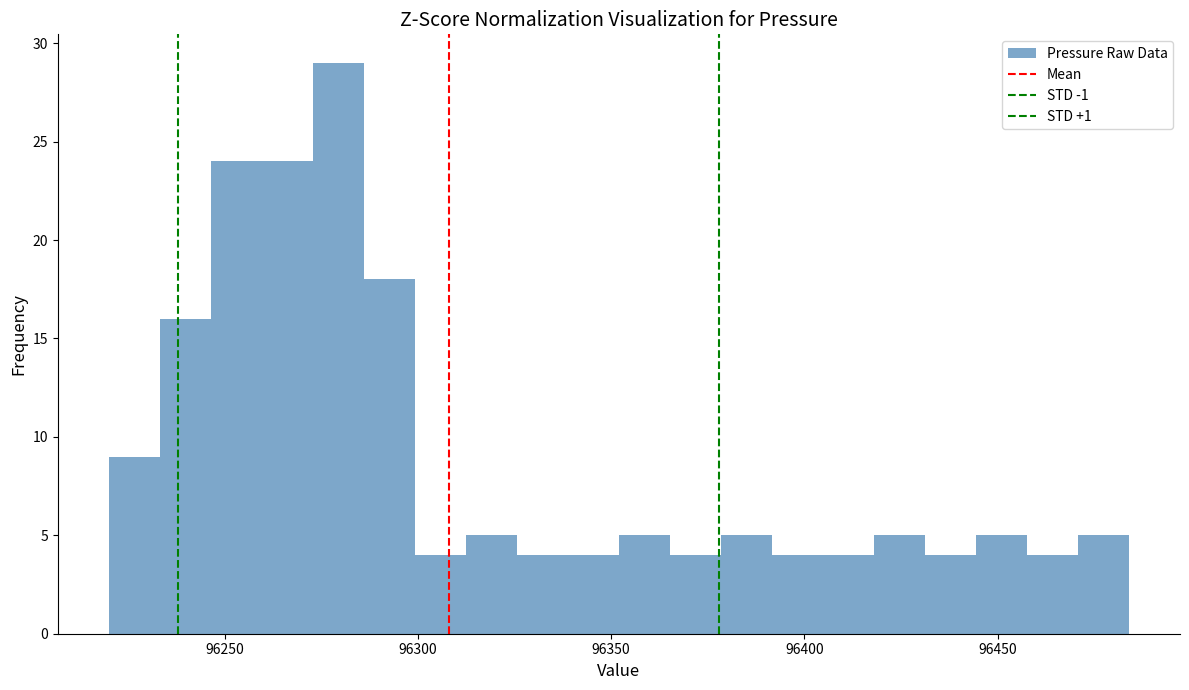

Around what value on the x-axis is the tallest bar? Give the approximate position of its centre, as read against the axis.

96280